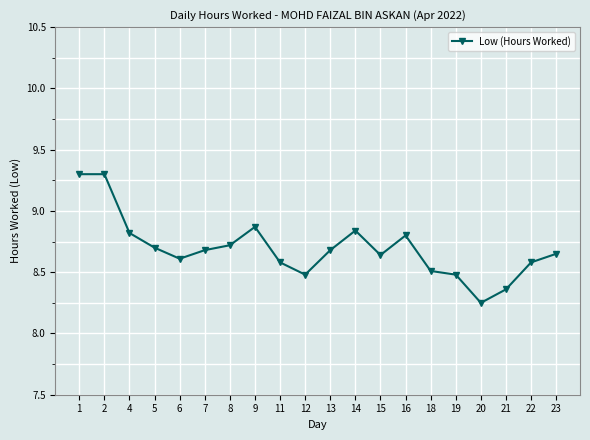

Between 16 and 13, which is larger?

16